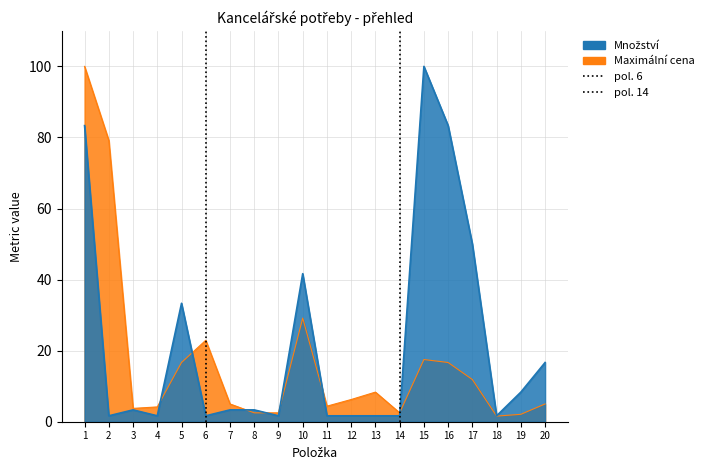

Where is Množství nearest to the value 50?

17